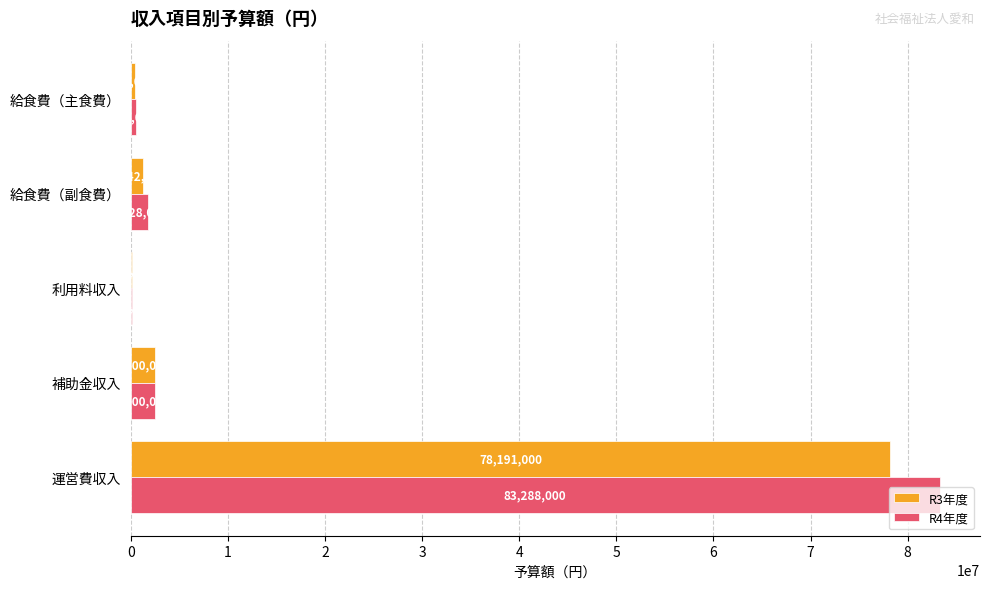

At which label is R3年度 closest to 39173500?

補助金収入